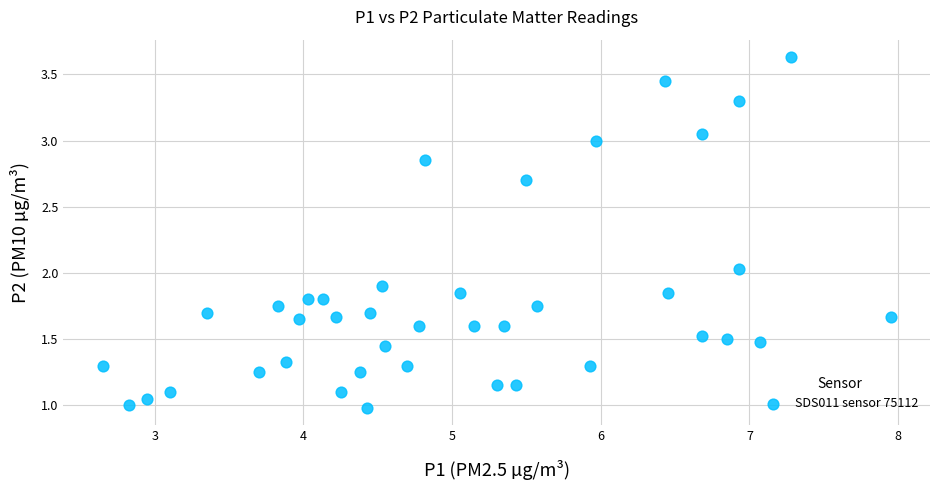

What is the range of X values (max minus min)?

5.3